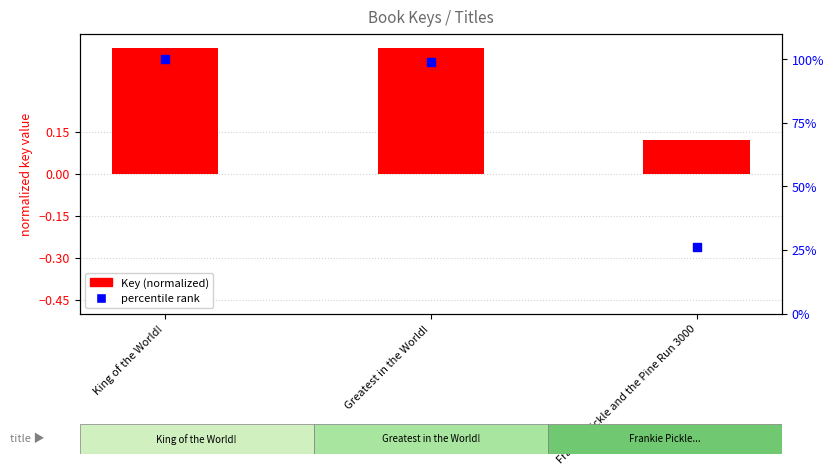

At how many categories does at least one series exceed 57?

2